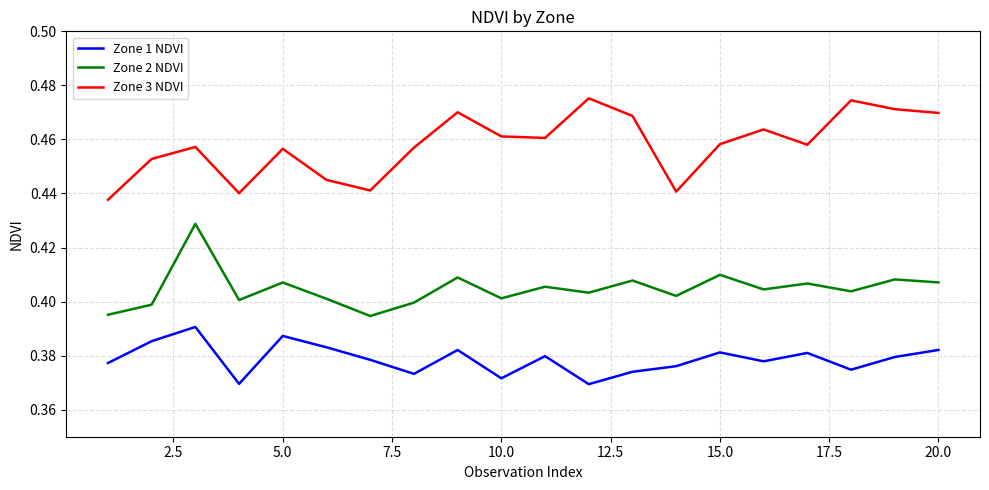

Rank the series by their average value, from highest to lowest.

Zone 3 NDVI, Zone 2 NDVI, Zone 1 NDVI